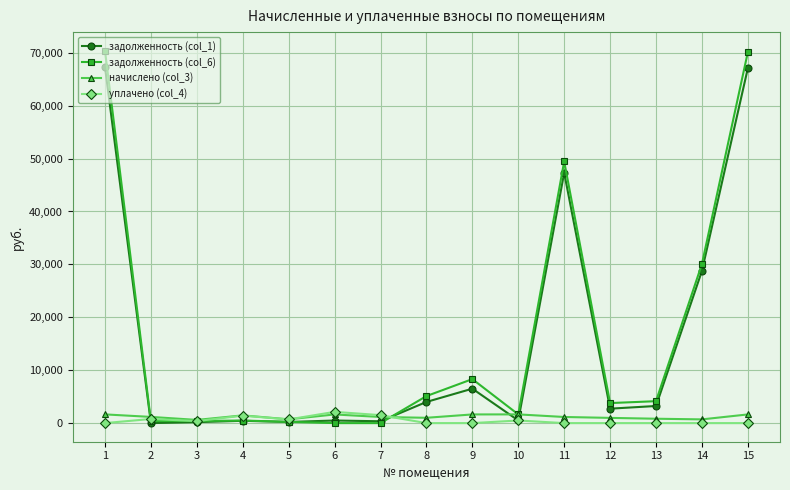

What is the greatest value displayed?

70386.0